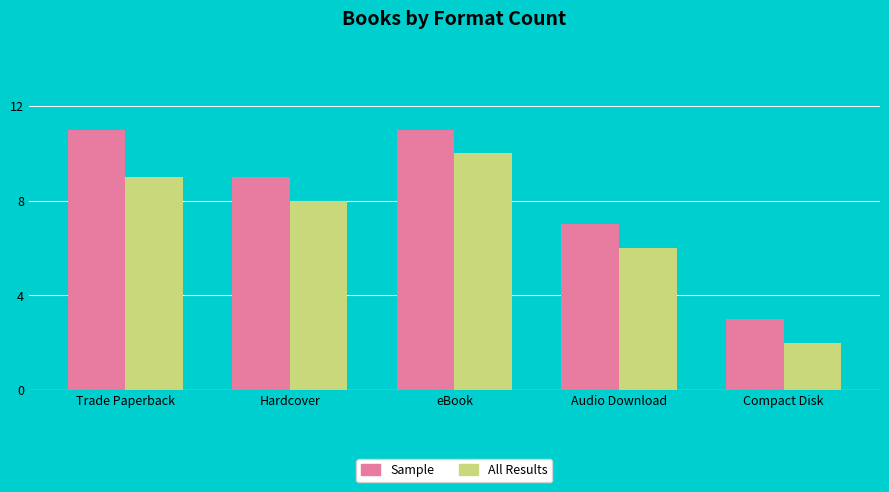

How many groups of bars are there?

5